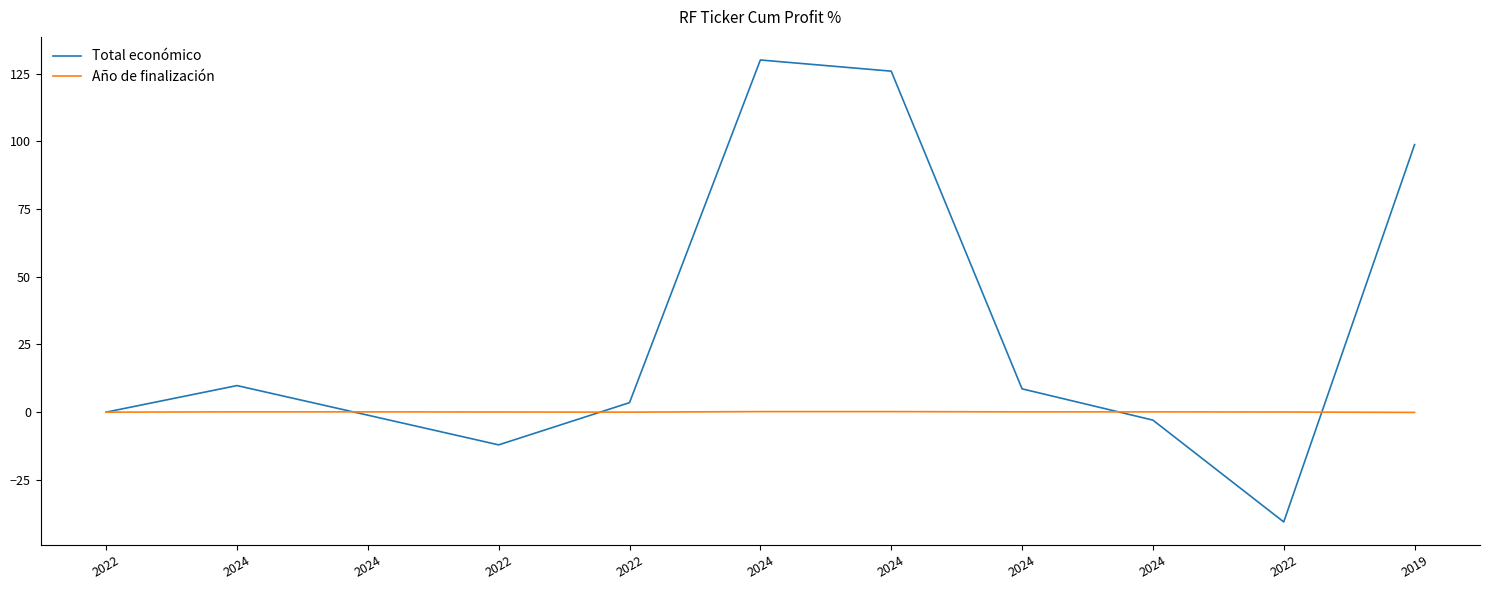

How many interior local valleys does the Año de finalización series have?

1